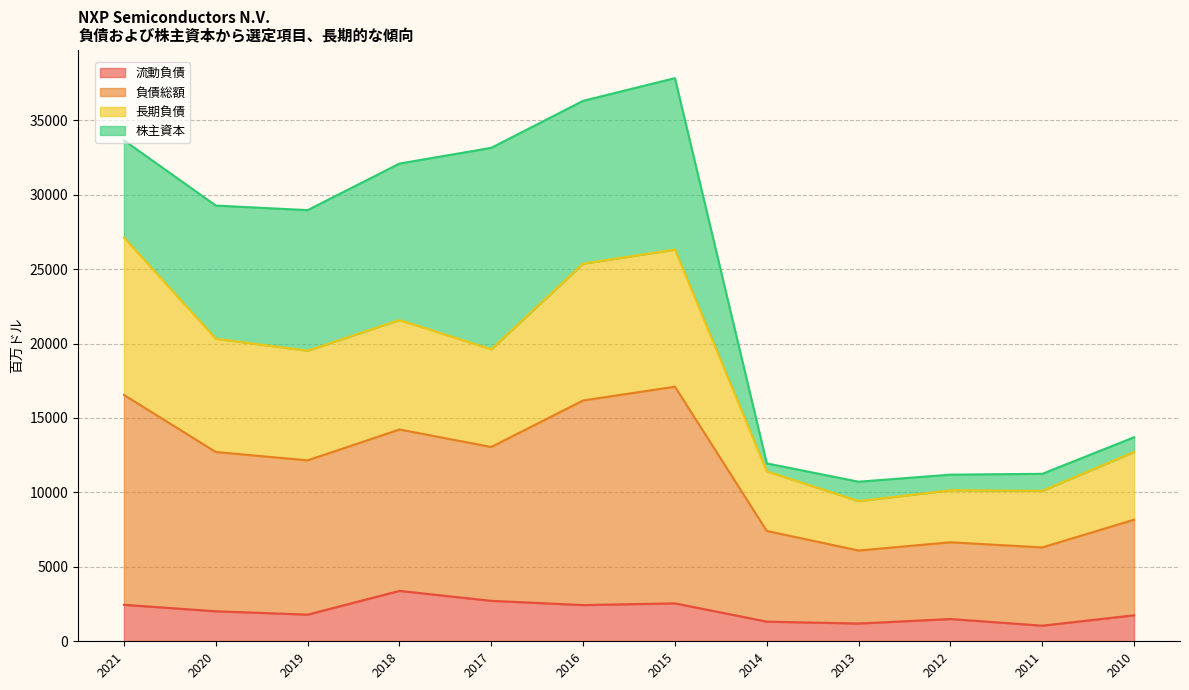

How many interior local peaks does the 負債総額 series have?

3